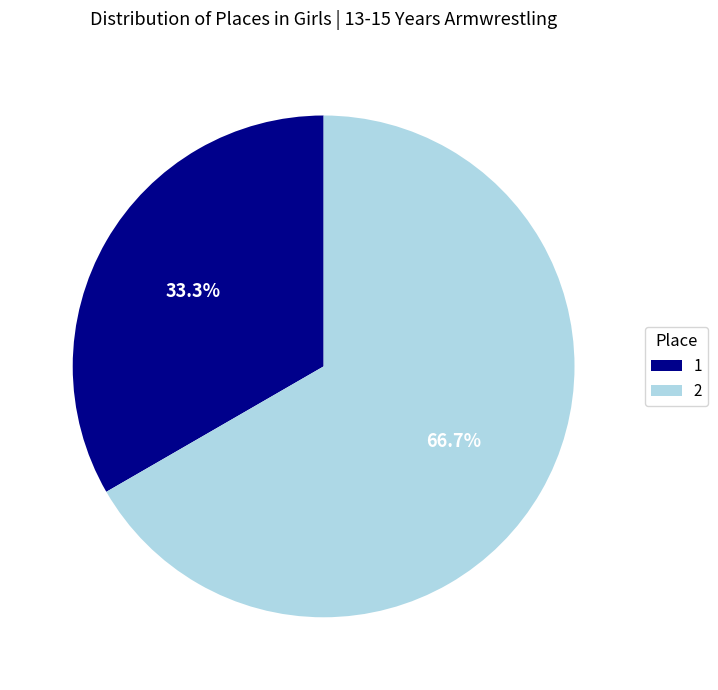

How many segments does this pie chart have?

2